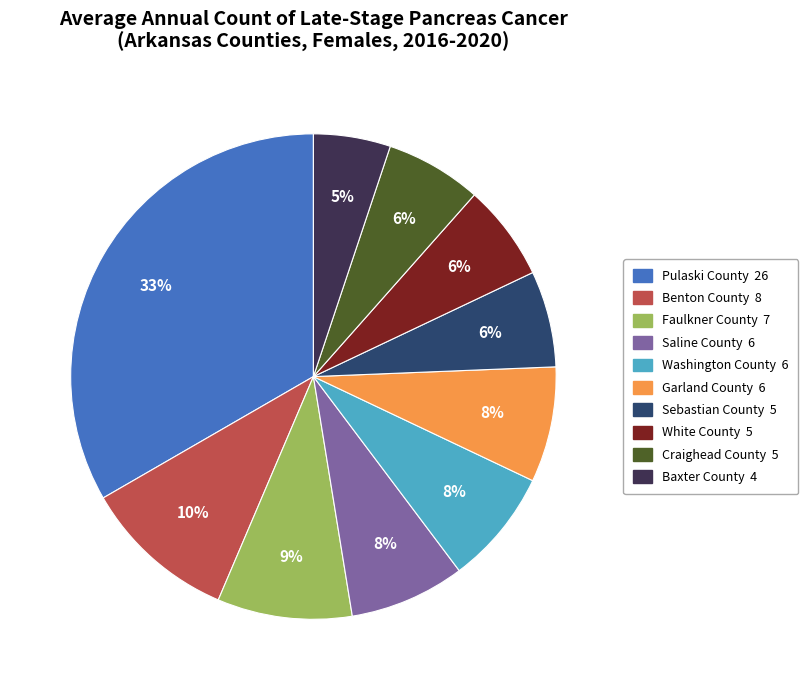

Approximately how many times larger is the value at Craighead County compared to White County?

1.0